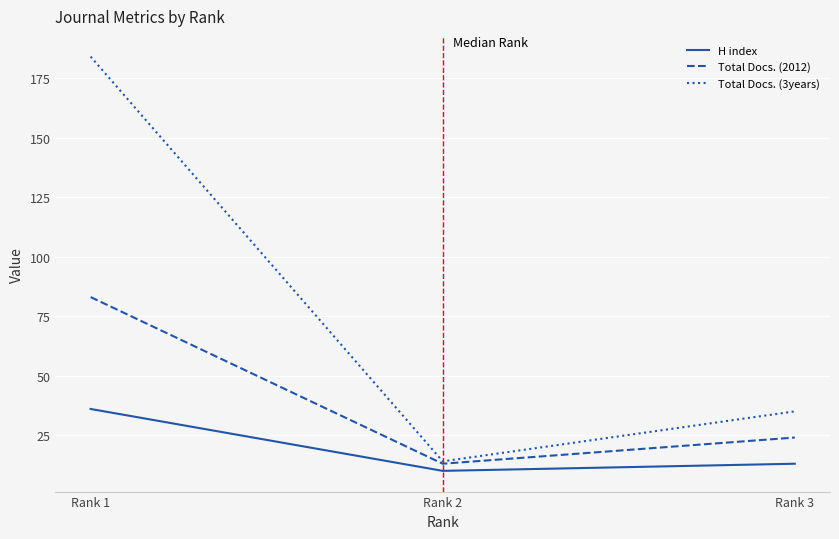

Reading right to left, transcribe all the data shown in this chart.

H index: Rank 3=13	Rank 2=10	Rank 1=36
Total Docs. (2012): Rank 3=24	Rank 2=13	Rank 1=83
Total Docs. (3years): Rank 3=35	Rank 2=14	Rank 1=184